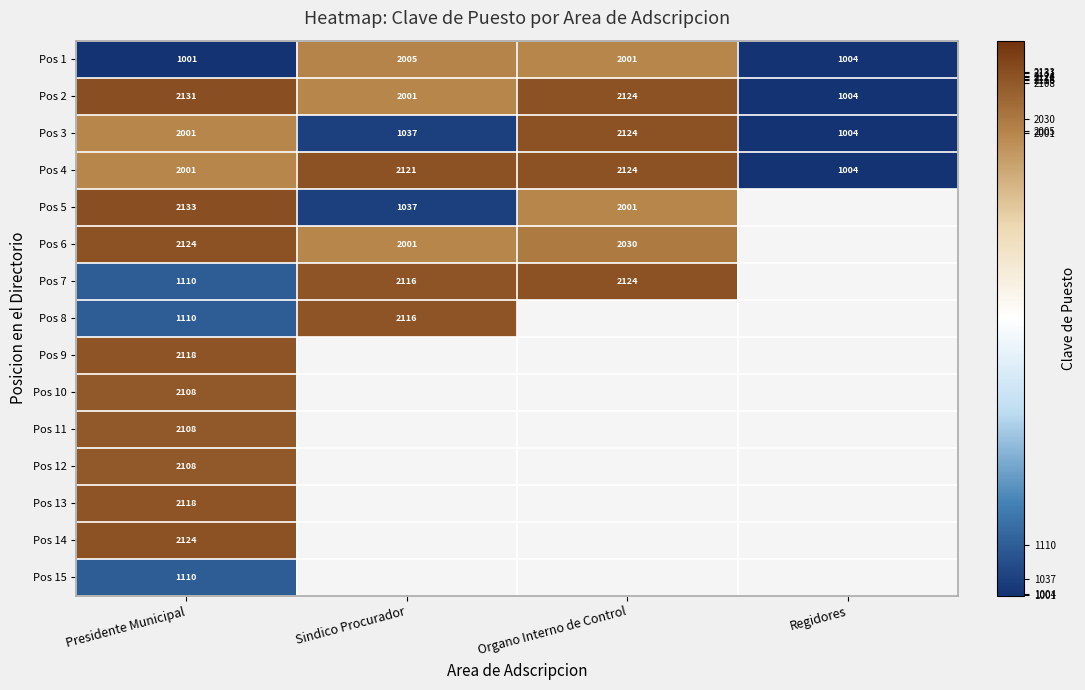

Is the value of Pos 7 at Sindico Procurador greater than the value of Pos 3 at Organo Interno de Control?

No